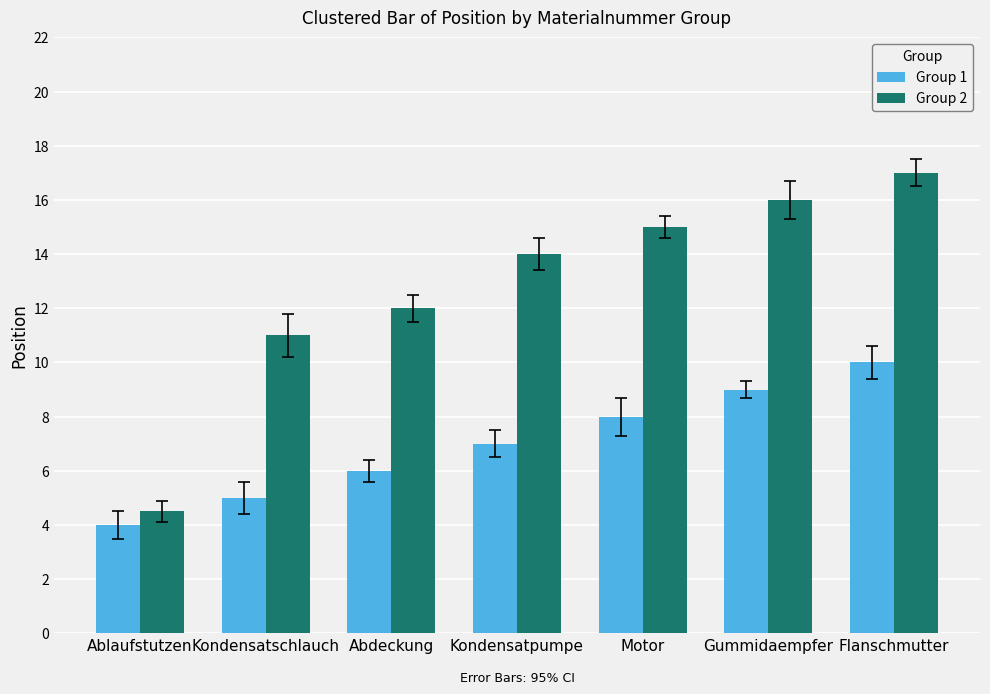

What is the label of the 1st bar from the right?

Flanschmutter